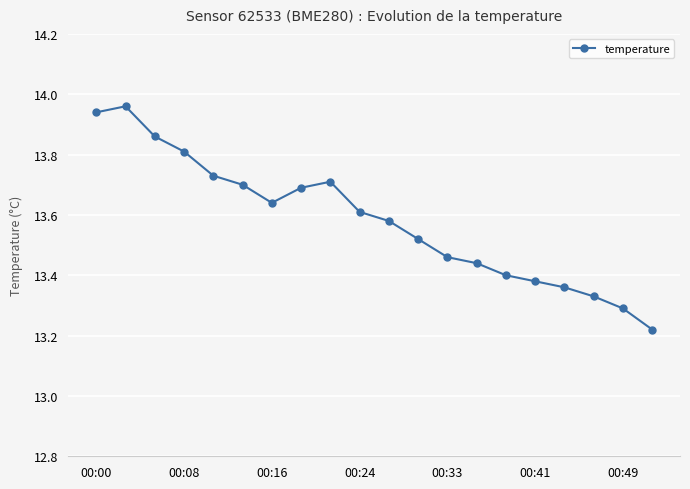

True or false: there are more than 1 points higher than both neighbors.

True